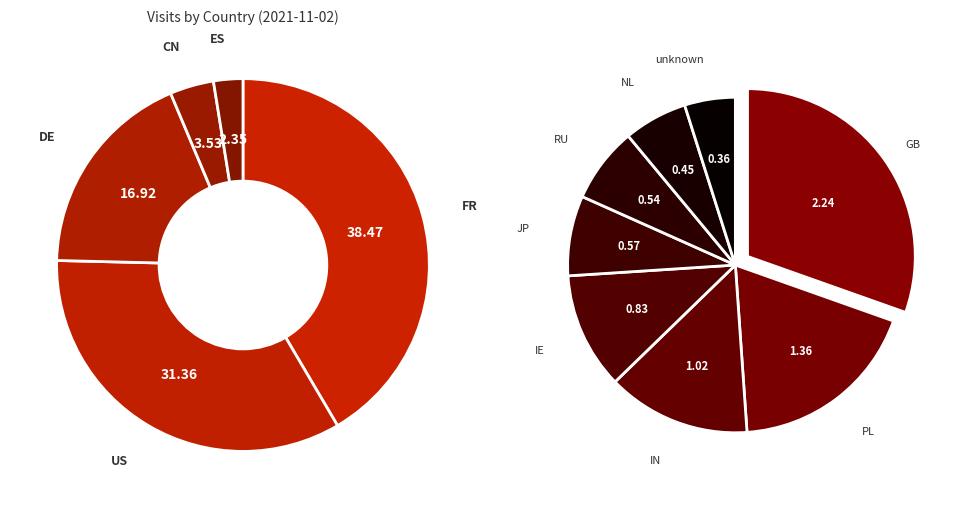

Is there any slice that represents more than half of the pie?

No